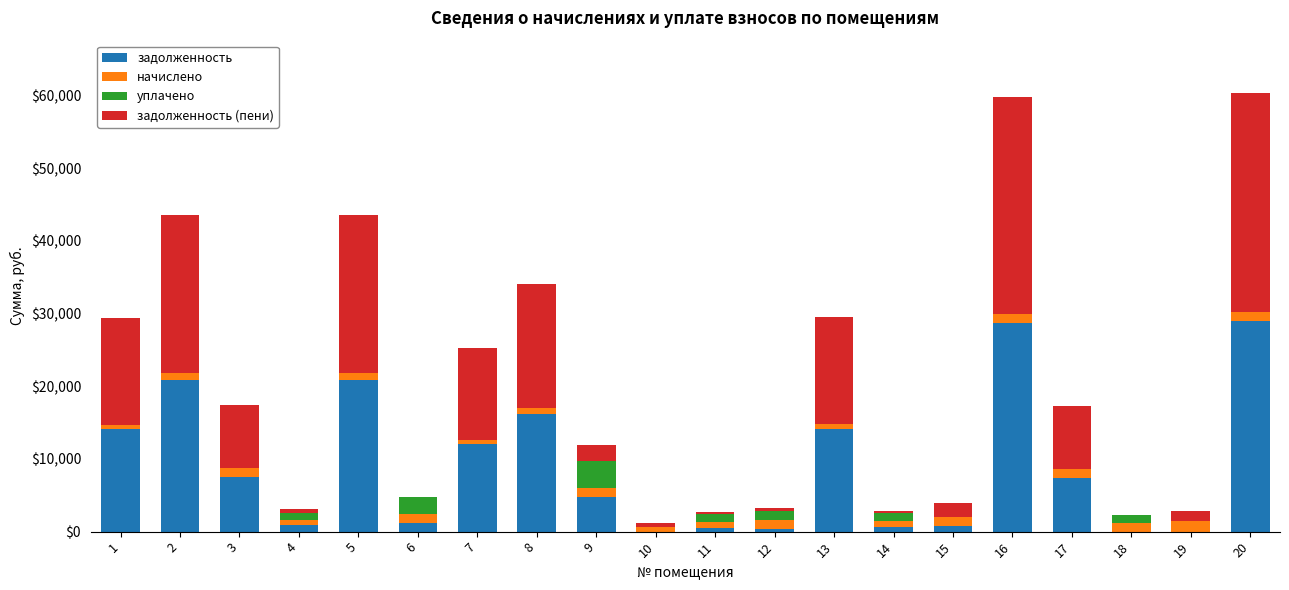

What is the highest value of the задолженность series?

28959.2